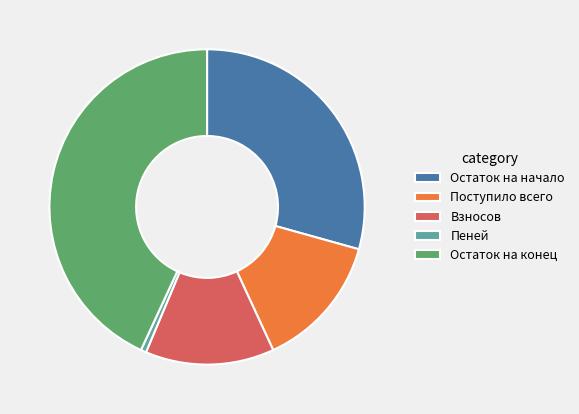

What is the largest slice in the pie chart?

Остаток на конец